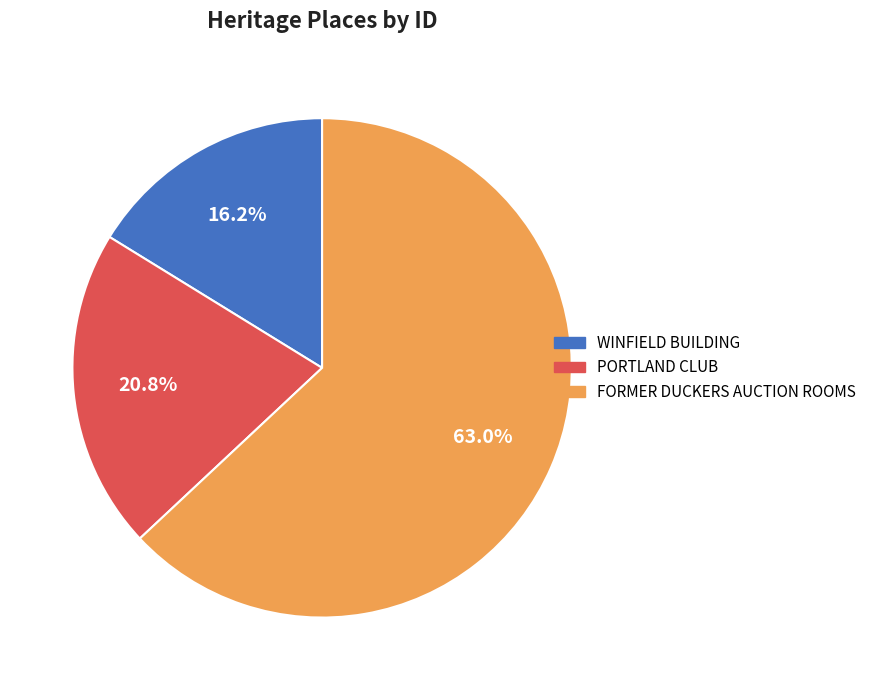

How many segments does this pie chart have?

3